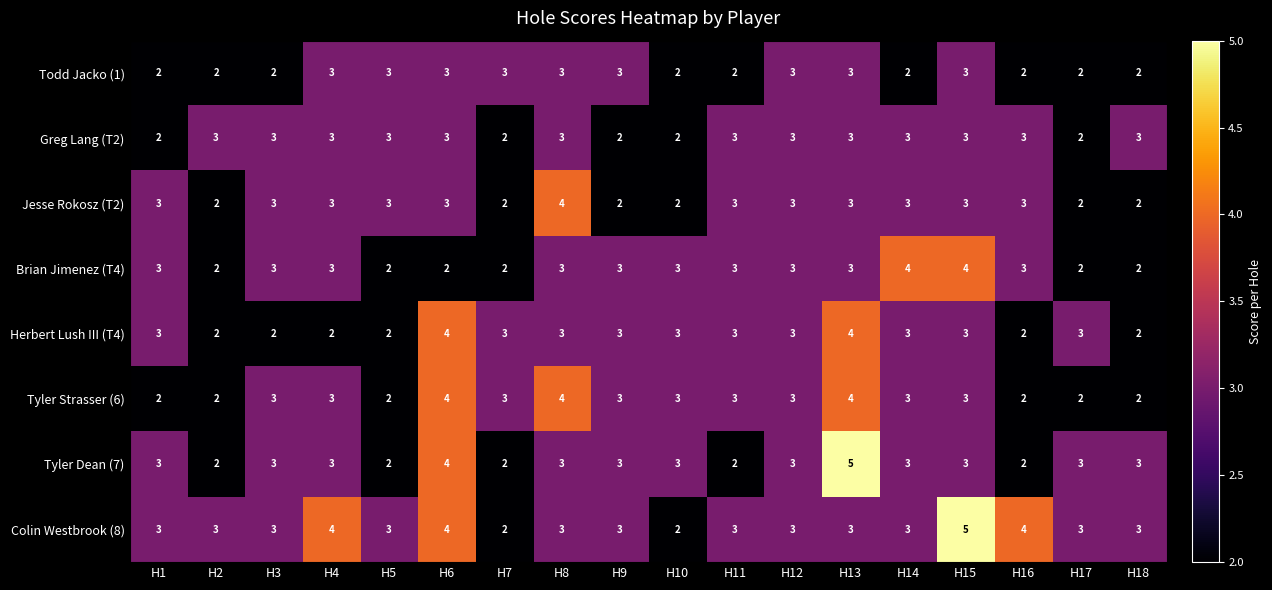

What is the maximum value for Herbert Lush III (T4)?

4